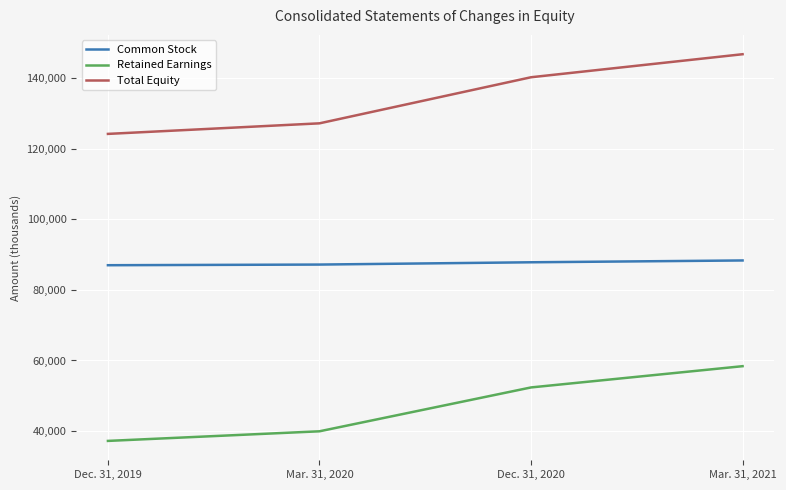

Which series has the widest spread of values?

Total Equity